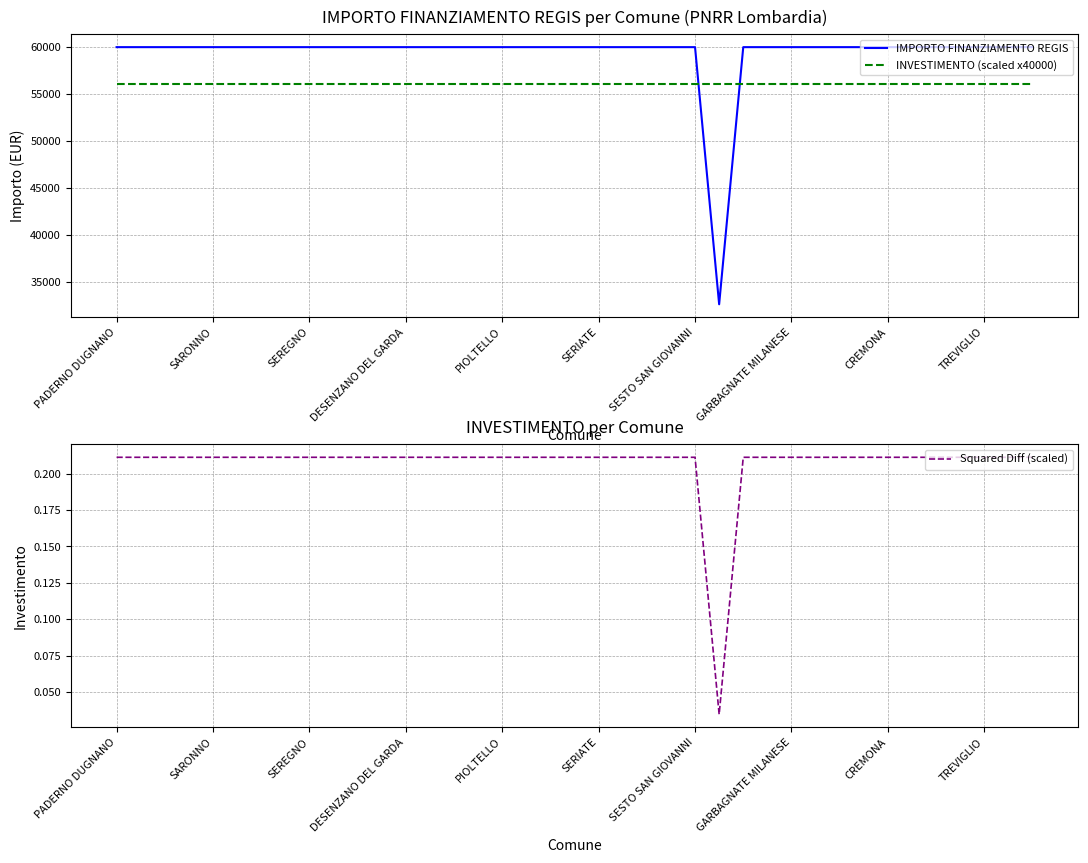

What is the maximum value shown in the chart?

59966.0